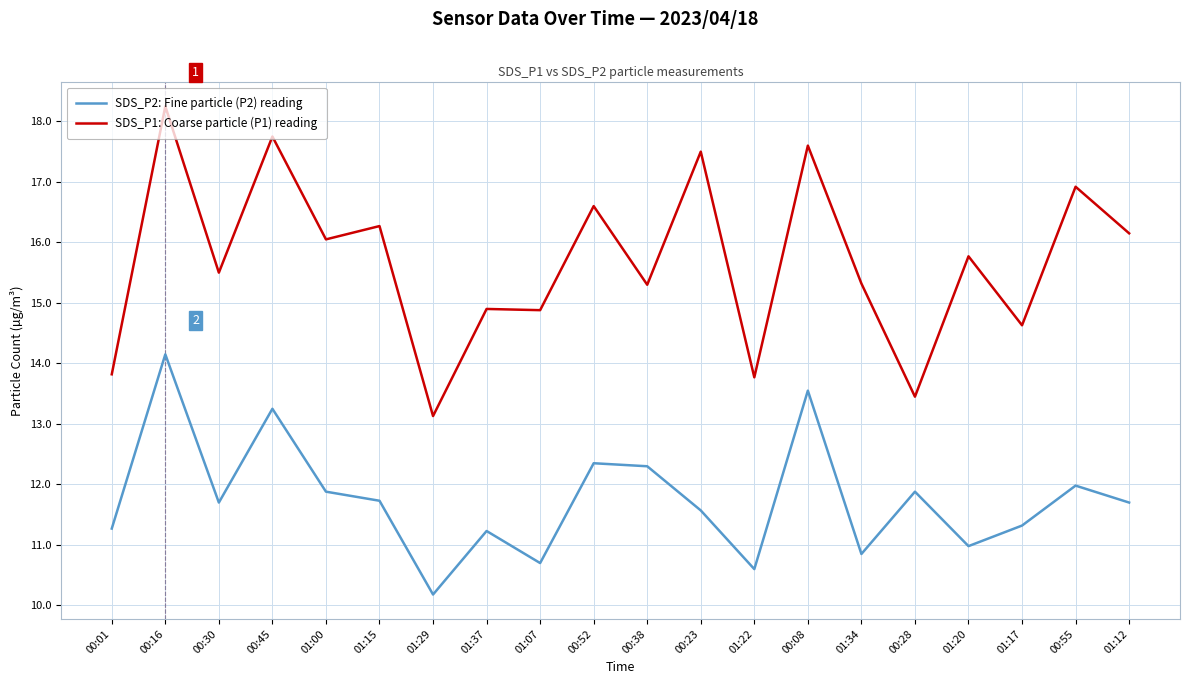

How many lines are shown in the chart?

2